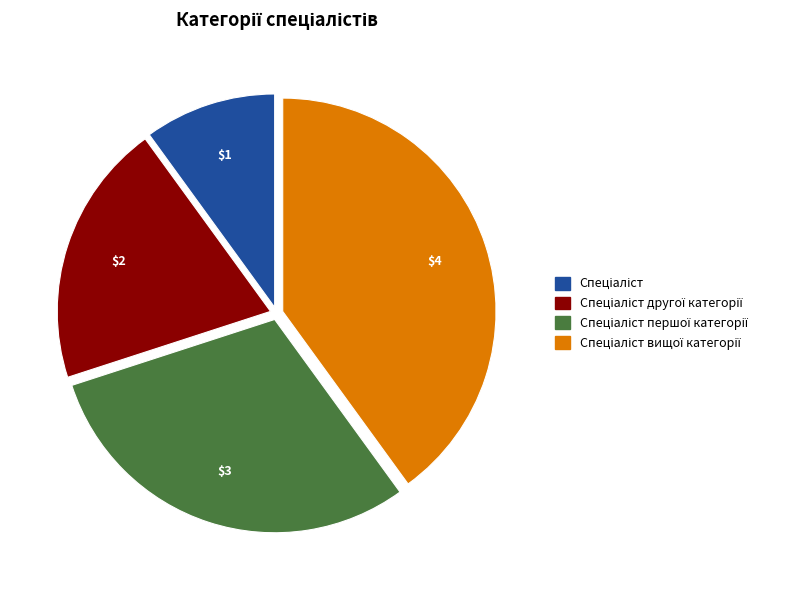

Count the number of slices in the pie.

4